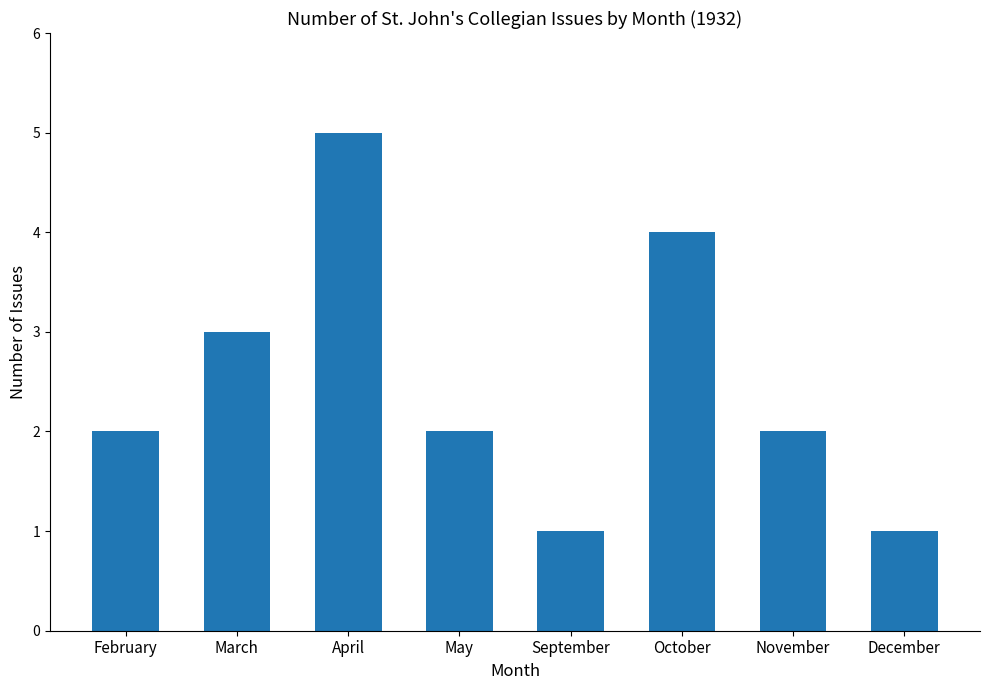

What is the smallest value displayed?

1